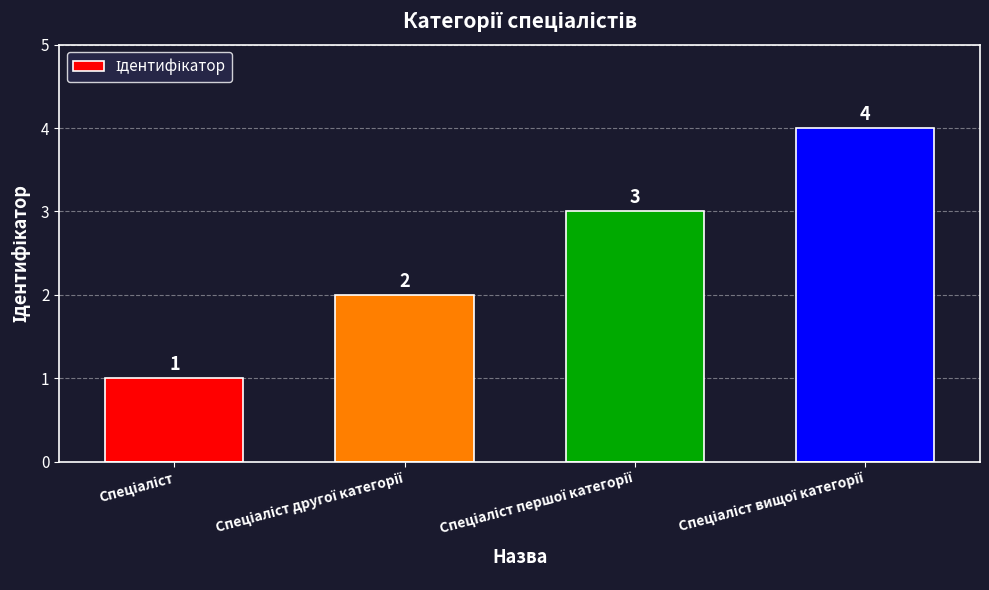

Reading right to left, extract all data points from this chart.

4	3	2	1